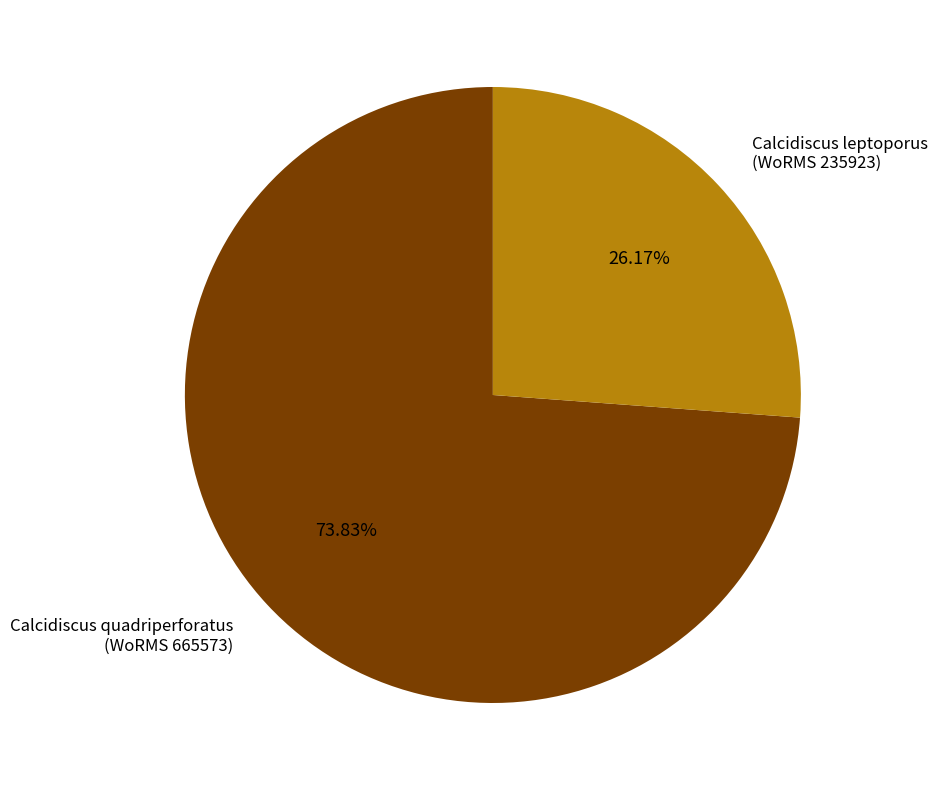

Is there any slice that represents more than half of the pie?

Yes